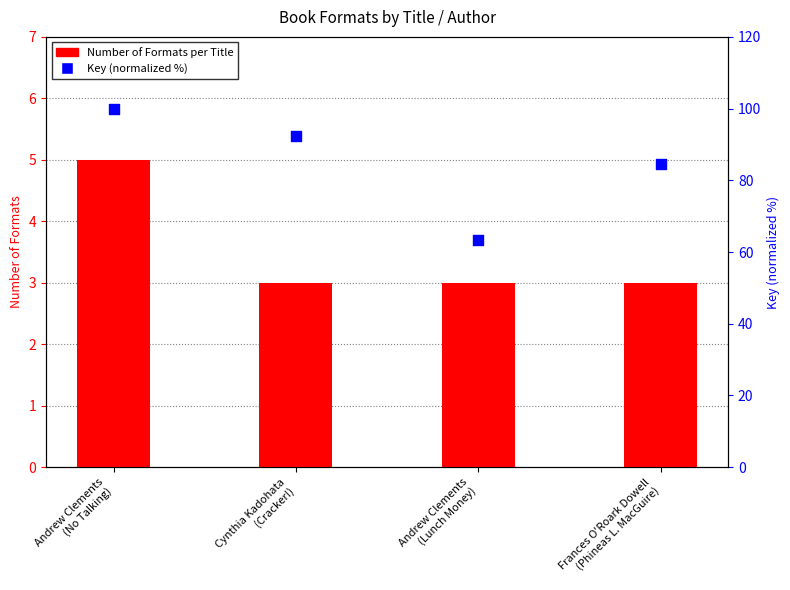

Which series has the largest Y range (max minus min)?

Key (normalized %)